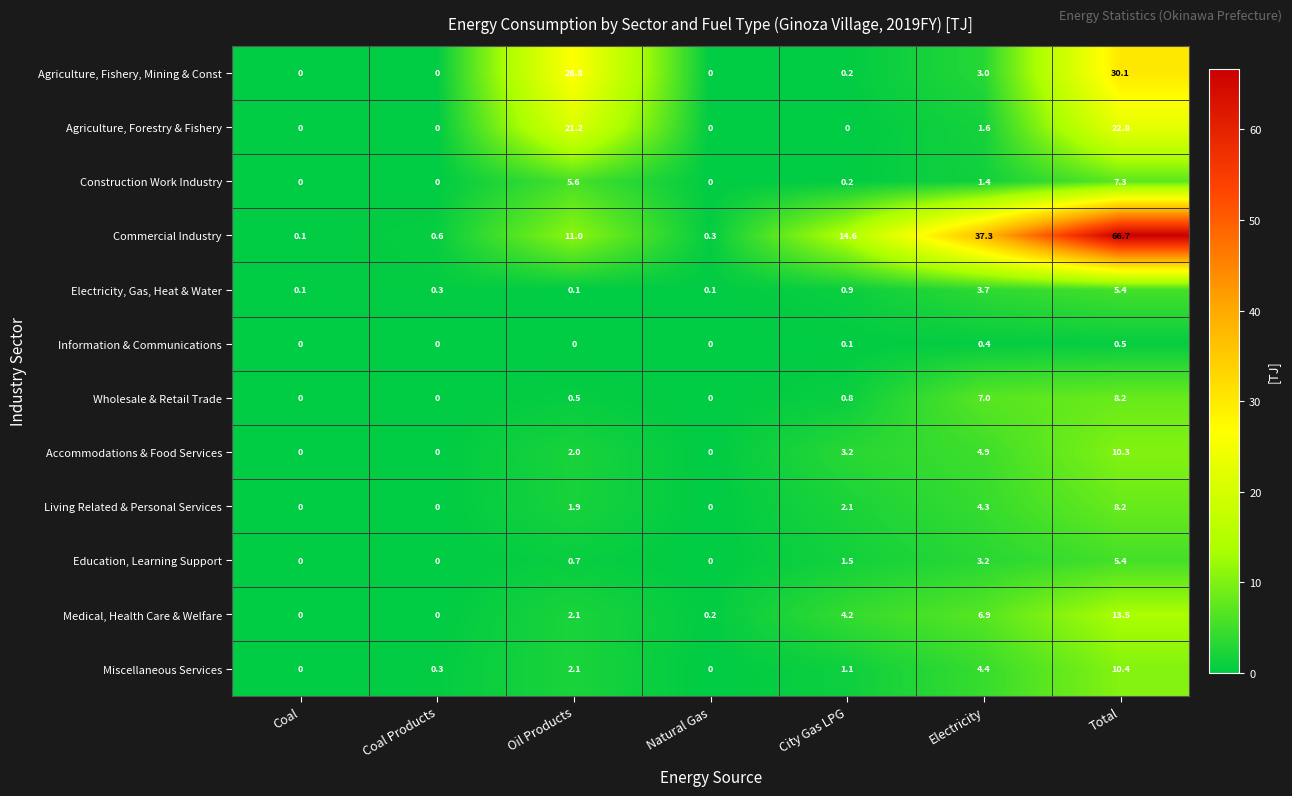

The value of Commercial Industry at Oil Products is 11.0. True or false?

True